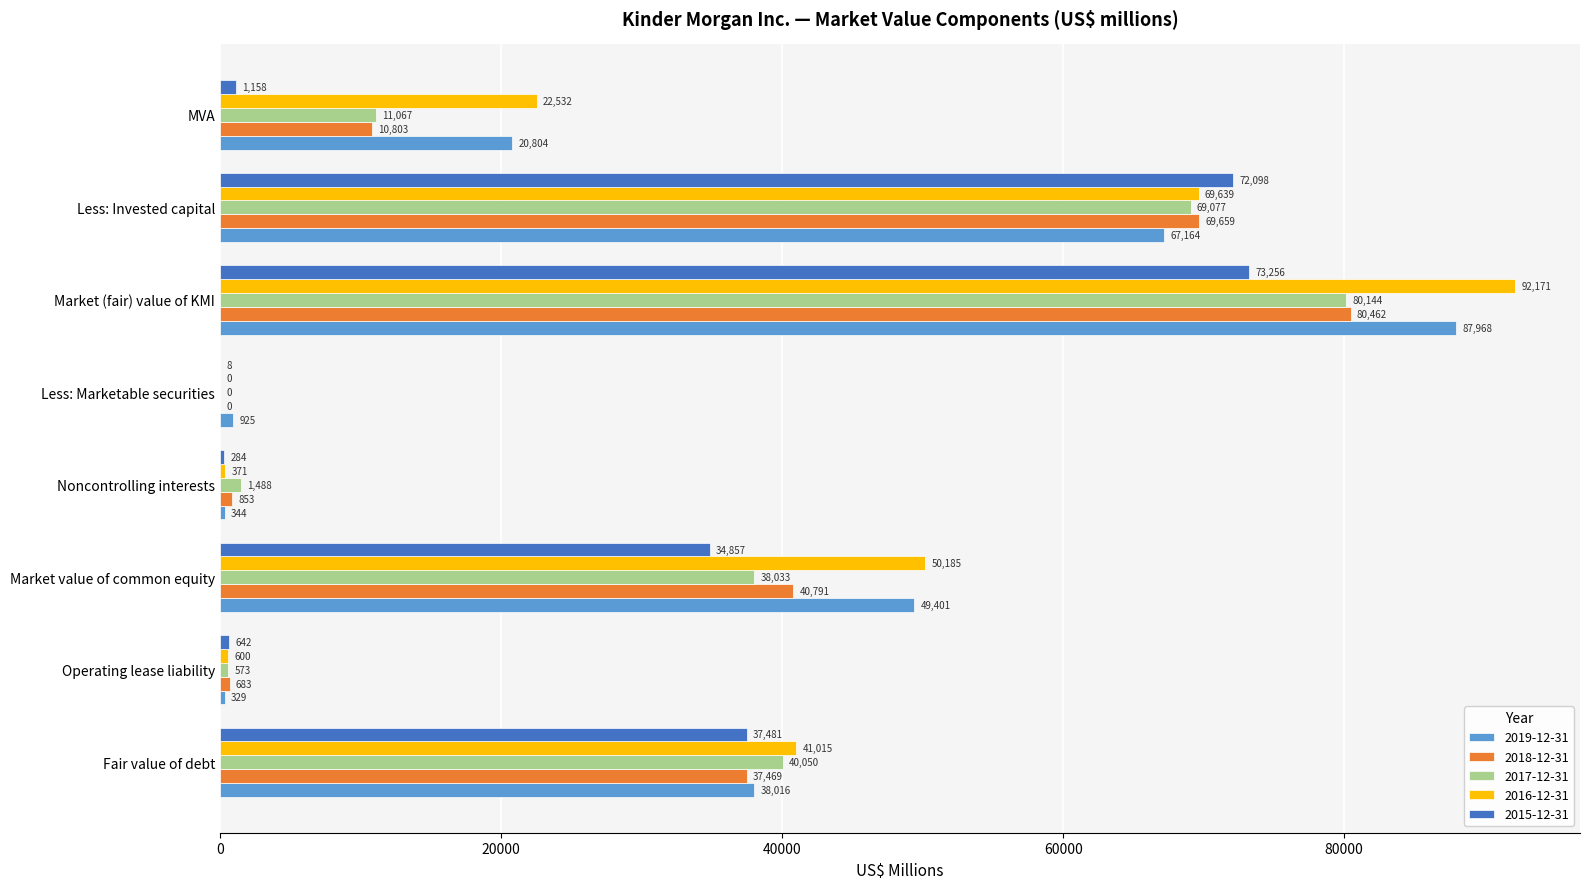

What is the sum of the 2016-12-31 values at MVA and Less: Marketable securities?

22532